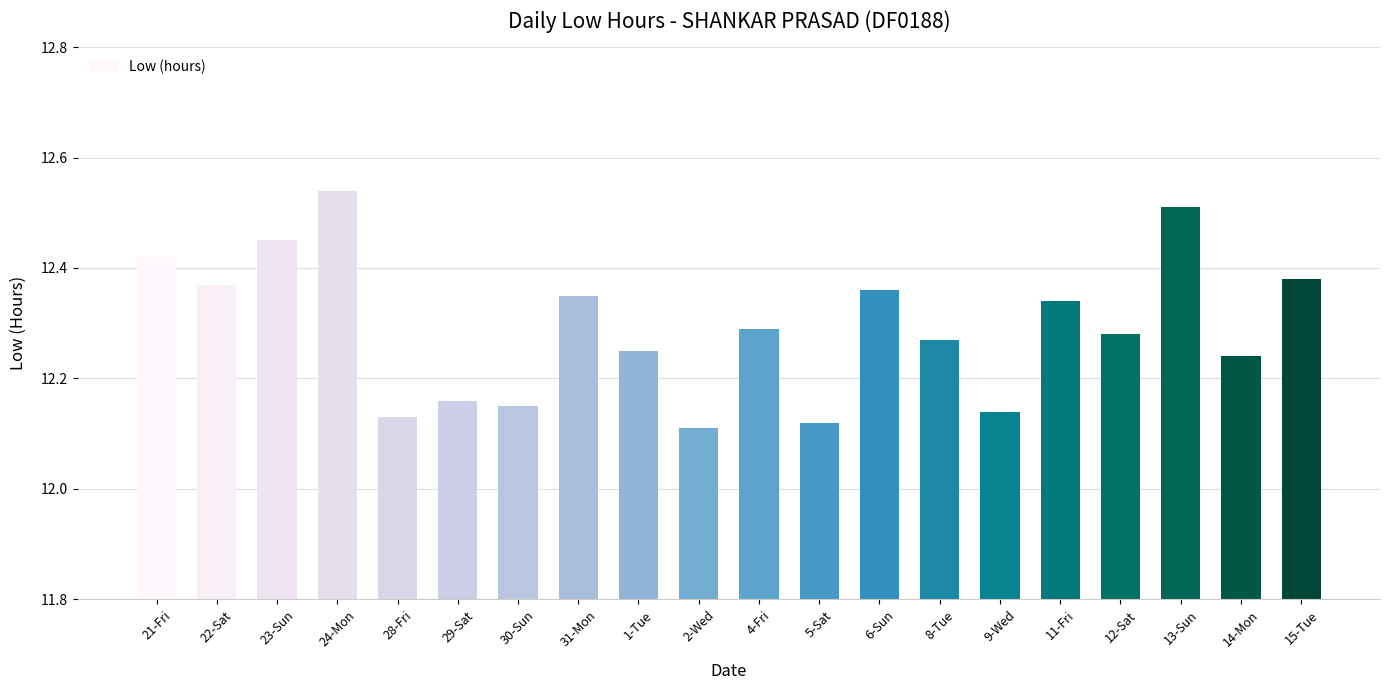

What is the difference between the maximum and minimum values?

0.4